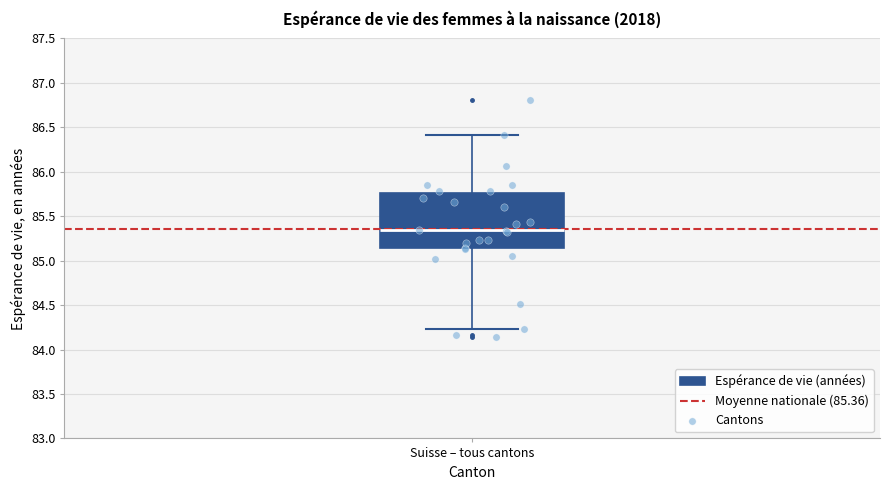

Transcribe this box plot: give where the median line is, the range the box spans, and where the two whiskers end, as read against the y-axis. The values are not printed on the chart, so give them approximately, as read against the axis.

median 85.35, box 85.15 to 85.75, whiskers 84.25 to 86.40